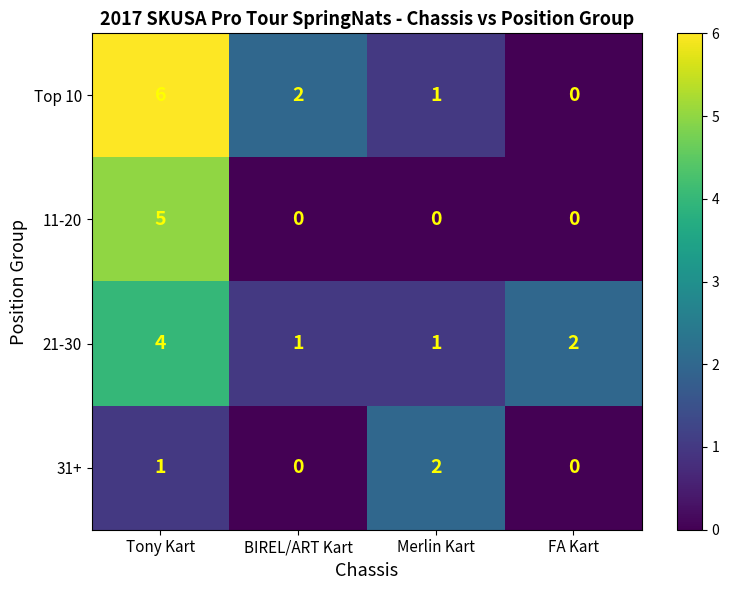

Which label corresponds to the largest value in the chart?

Tony Kart